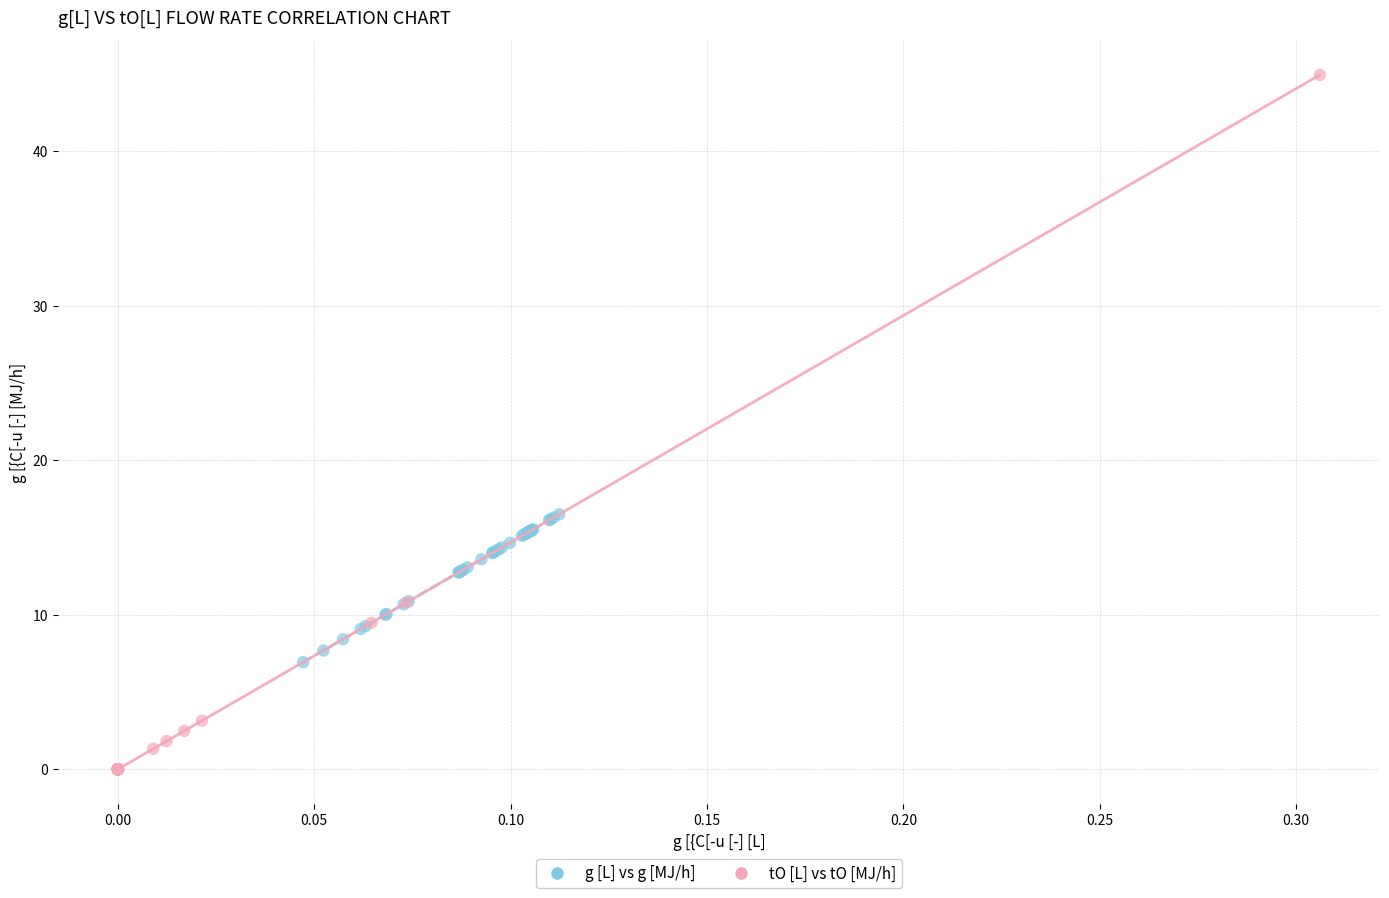

Which series contains the highest Y value?

tO [L] vs tO [MJ/h]